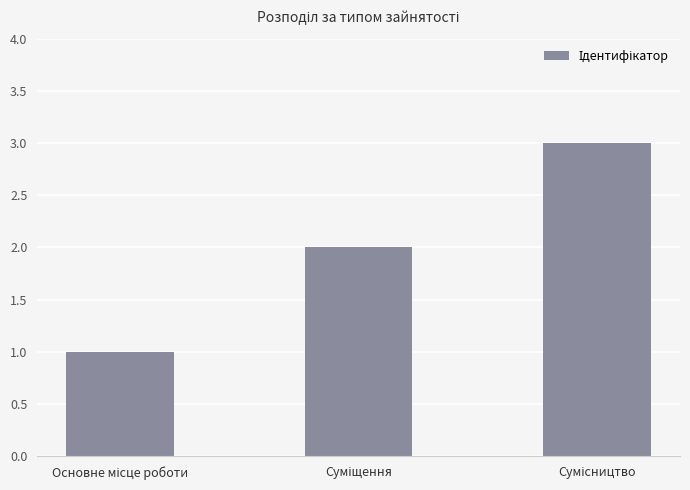

What is the maximum value shown in the chart?

3